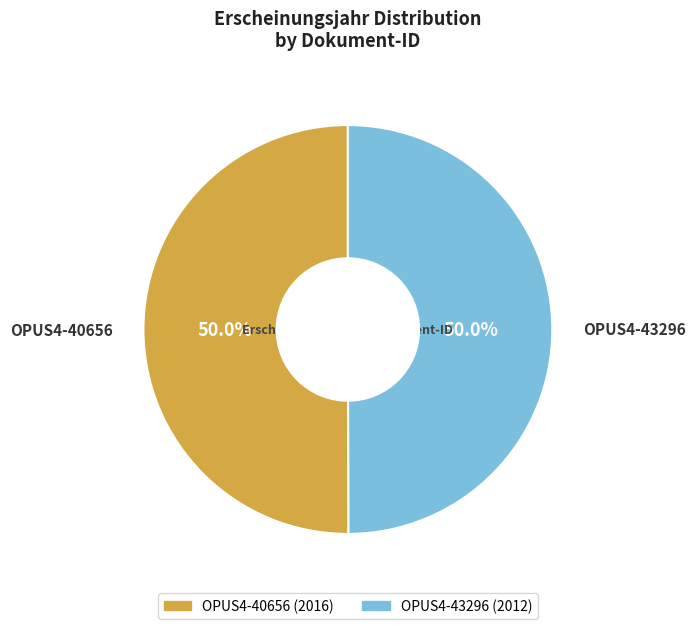

Is it true that OPUS4-43296 is 63% of the pie?

False